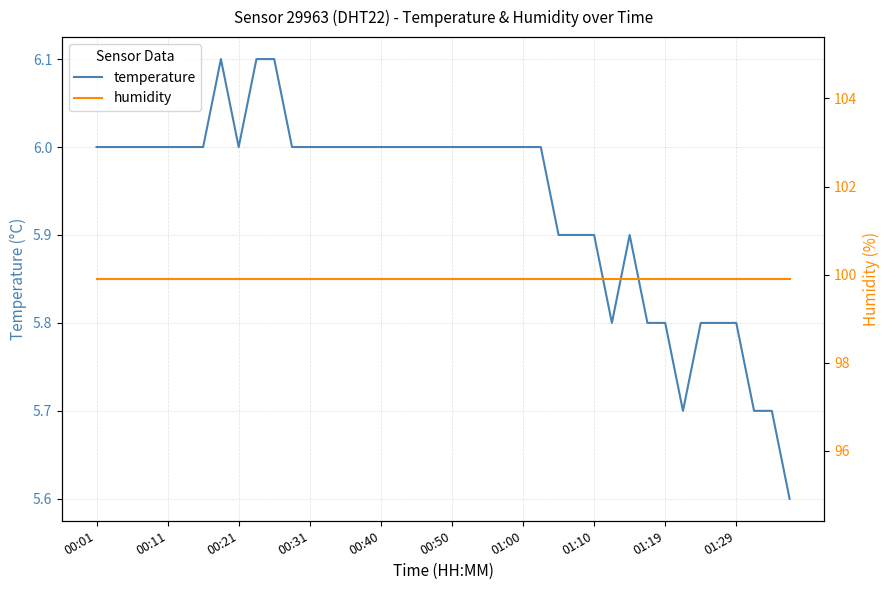

Rank the series by their average value, from highest to lowest.

humidity, temperature